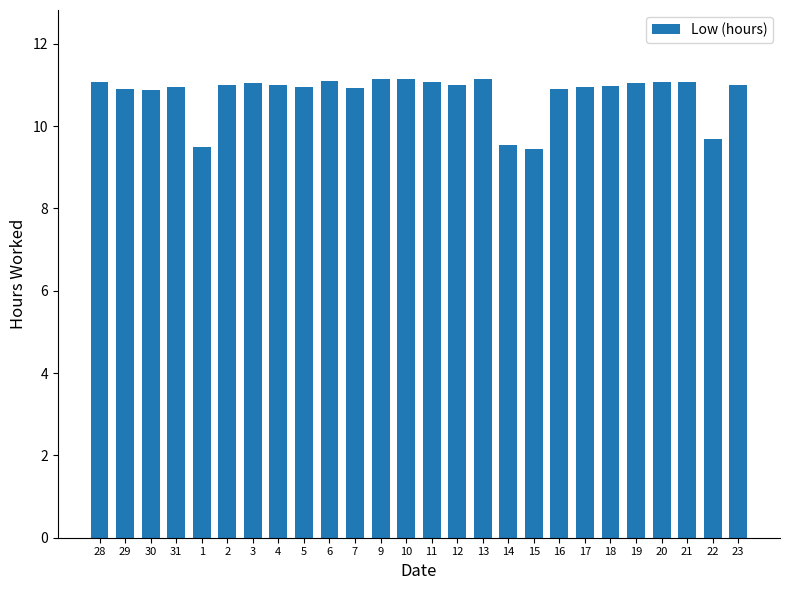

What is the difference between the values at 9 and 28?

0.1